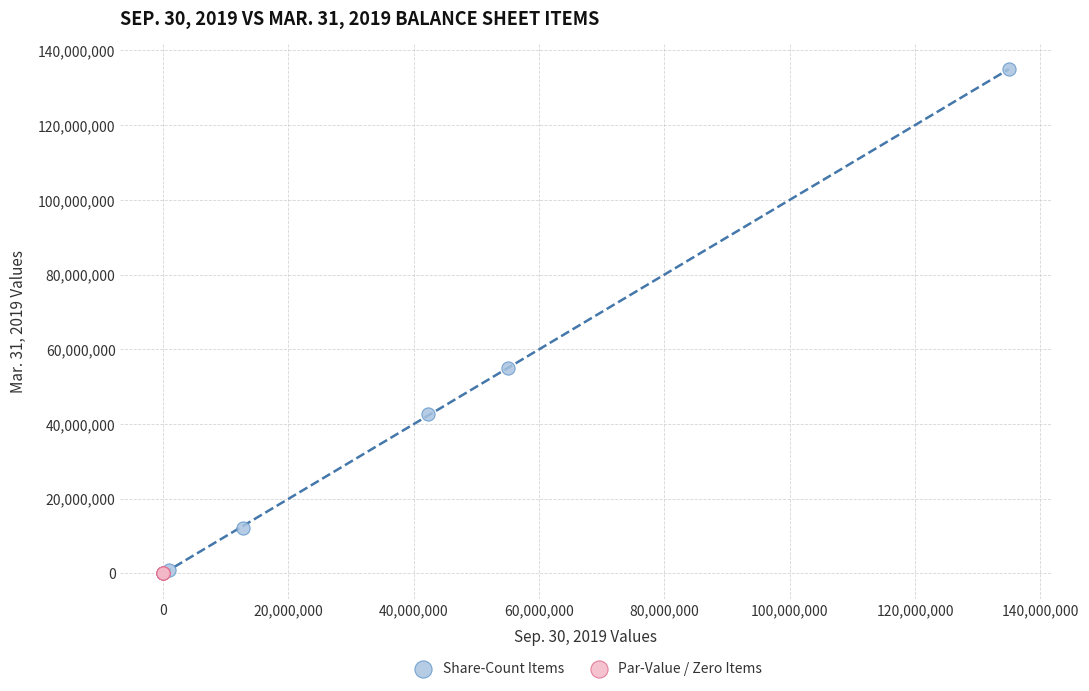

Which series has the widest spread of Y values?

Share-Count Items